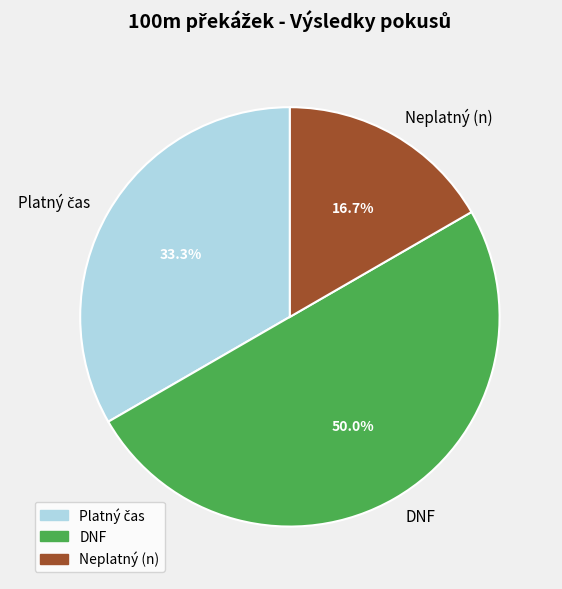

Count the number of slices in the pie.

3